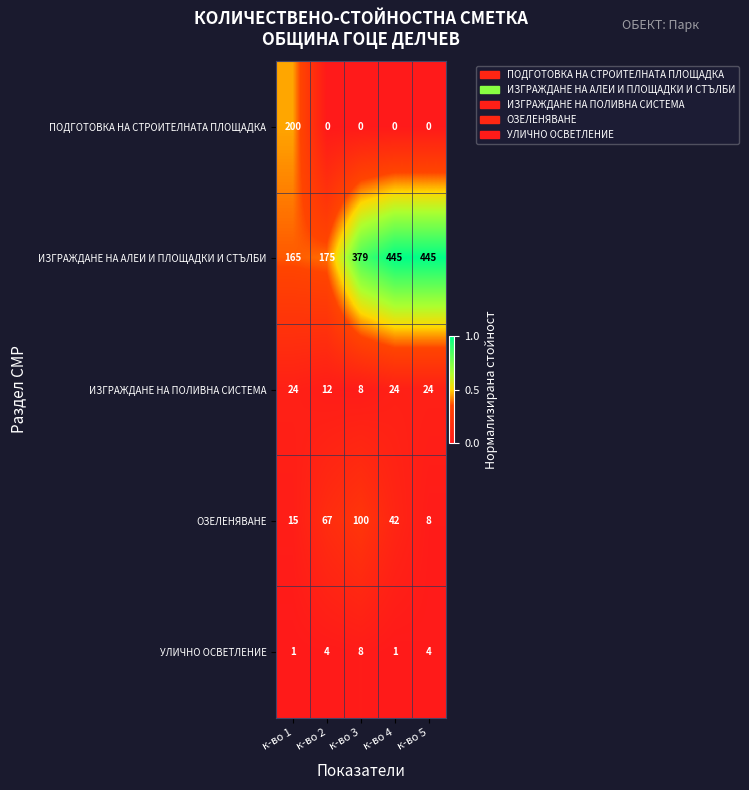

The value of ПОДГОТОВКА НА СТРОИТЕЛНАТА ПЛОЩАДКА at к-во 2 is -72. True or false?

False